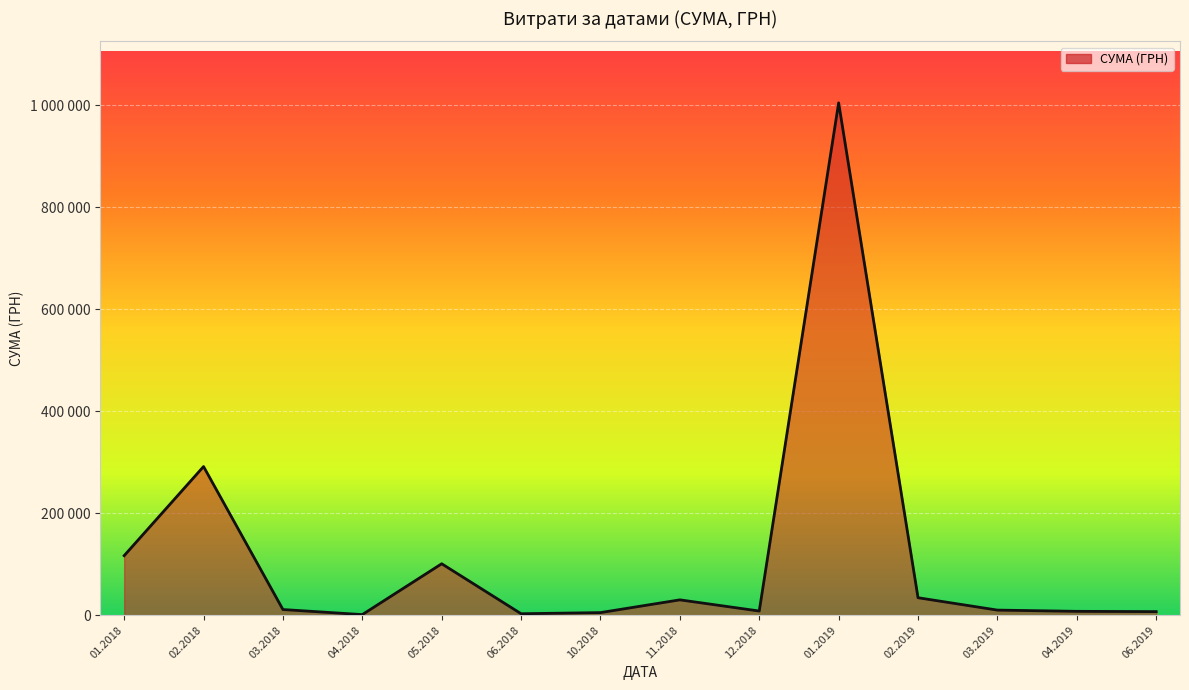

What is the smallest value displayed?

103.0